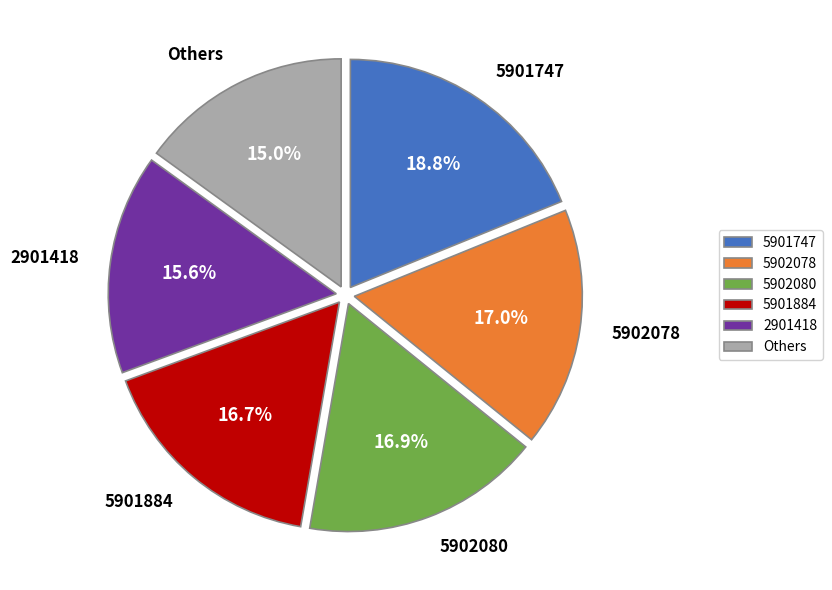

What is the smallest slice in the pie chart?

Others